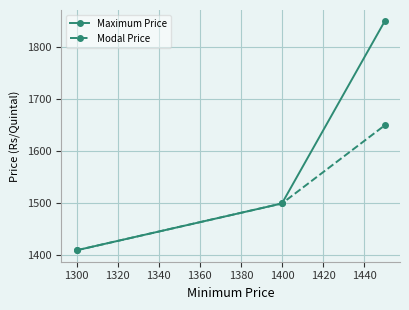

What is the difference between the maximum and minimum values in the Maximum Price series?

440